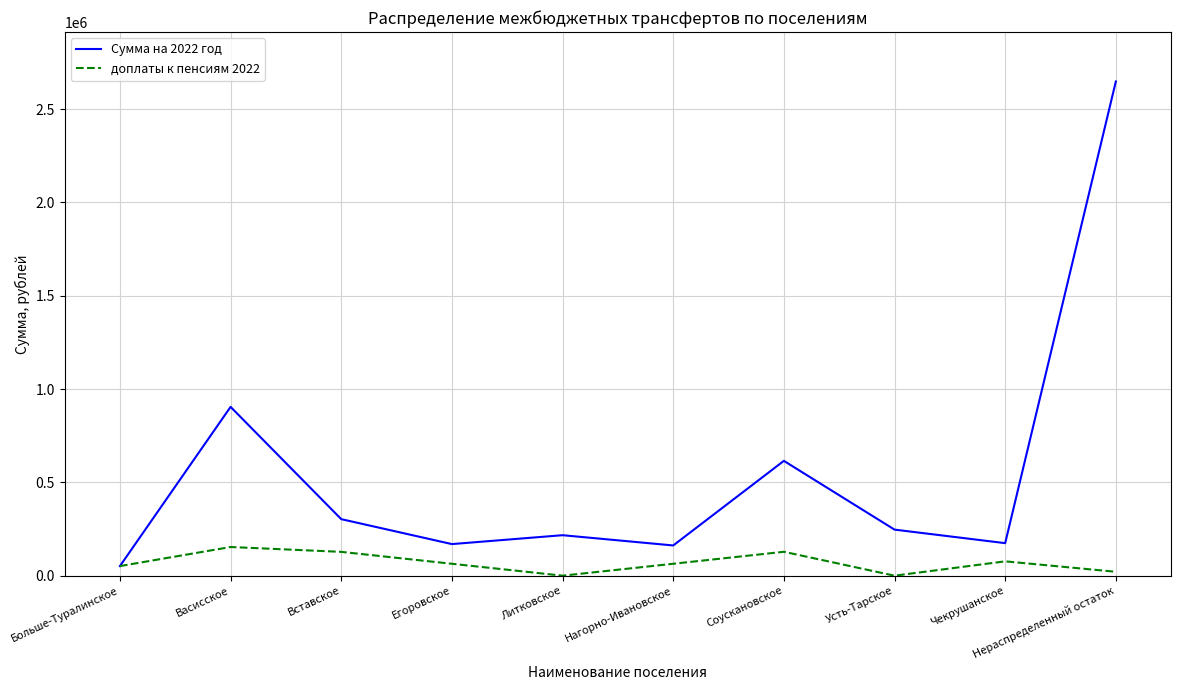

At Литковское, list the series in order from largest to smallest.

Сумма на 2022 год, доплаты к пенсиям 2022